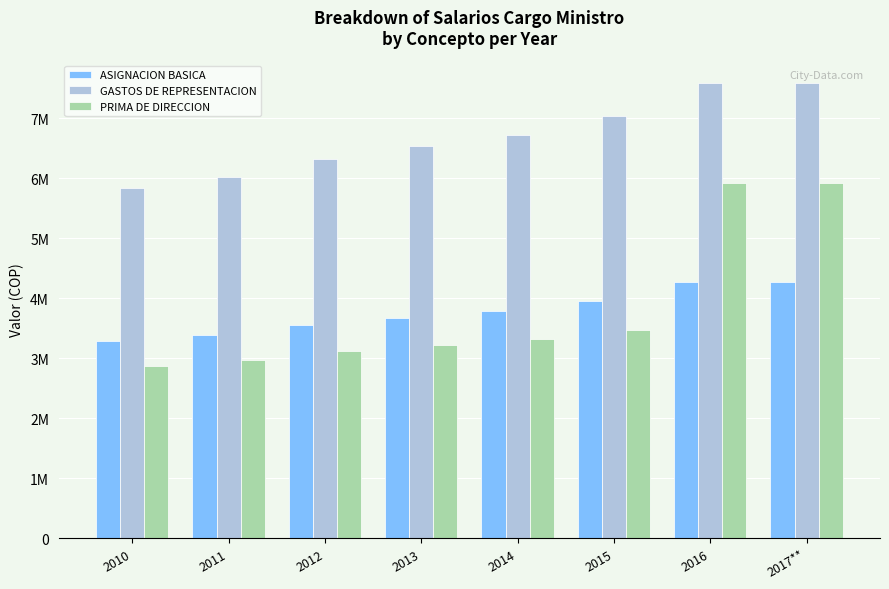

Reading left to right, extract all data points from this chart.

ASIGNACION BASICA: 2010=3278787	2011=3382725	2012=3551862	2013=3674047	2014=3782064	2015=3958309	2016=4265870	2017**=4265870
GASTOS DE REPRESENTACION: 2010=5828955	2011=6013733	2012=6314420	2013=6531636	2014=6723666	2015=7036989	2016=7583763	2017**=7583763
PRIMA DE DIRECCION: 2010=2876128	2011=2967301	2012=3115667	2013=3222846	2014=3317598	2015=3472198	2016=5924817	2017**=5924817